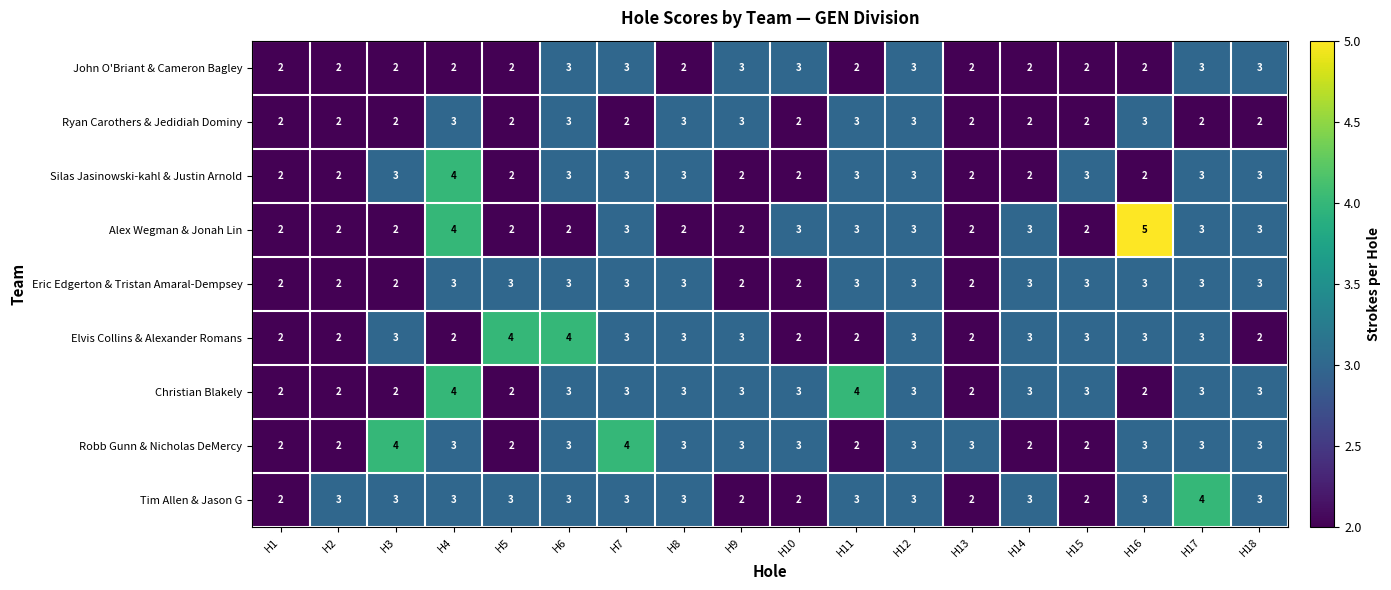

At which category does the chart reach its peak across all series?

H16